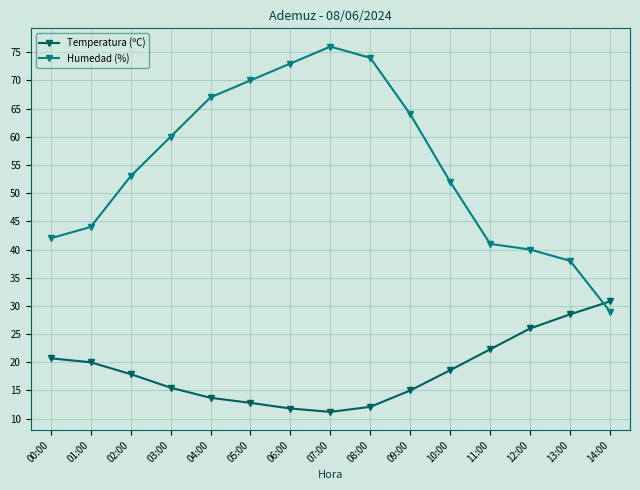

What is the difference between the highest and lowest values at 13:00?

9.5